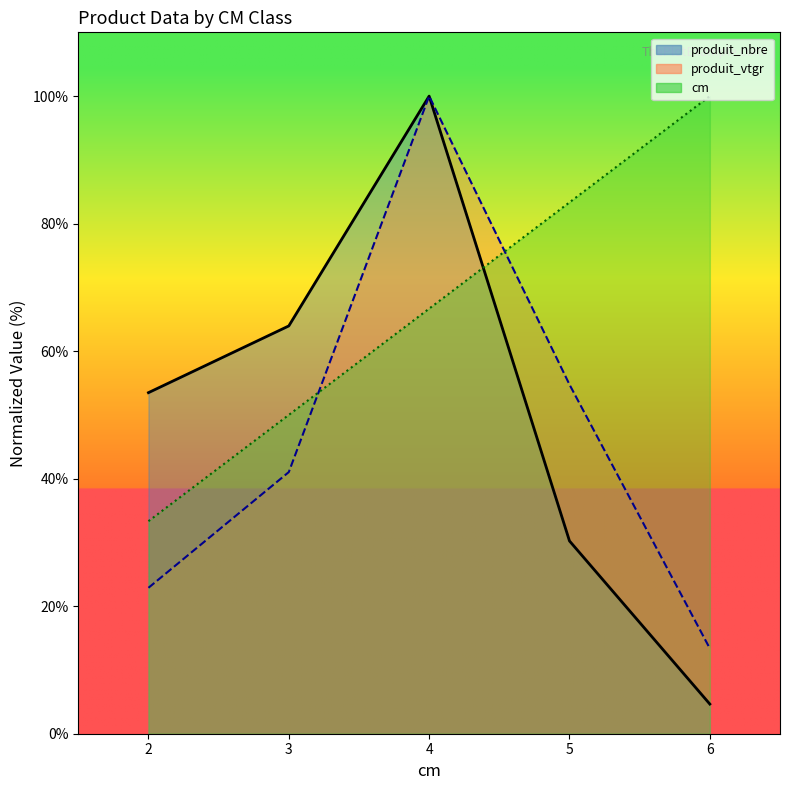

How many data points in cm are above 66?

3